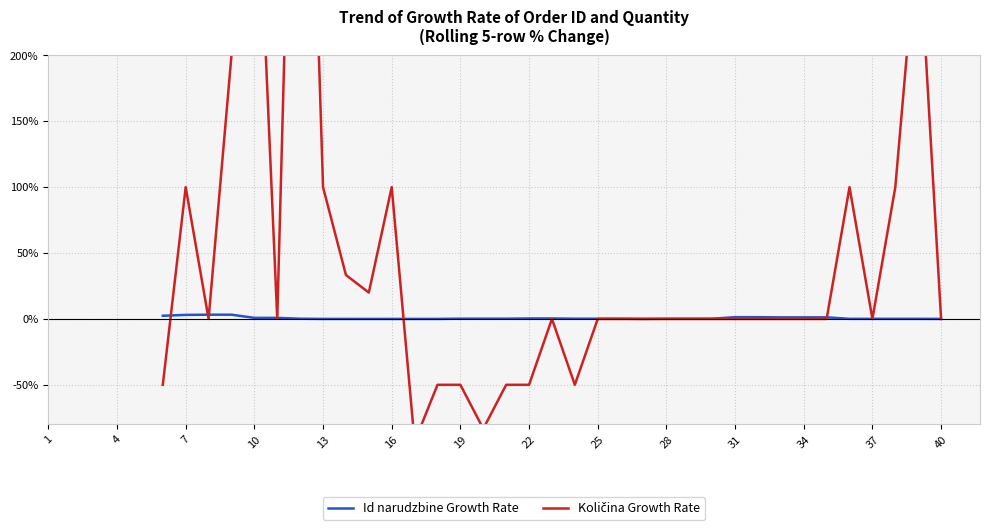

Which series changed the most between 16 and 34?

Količina Growth Rate